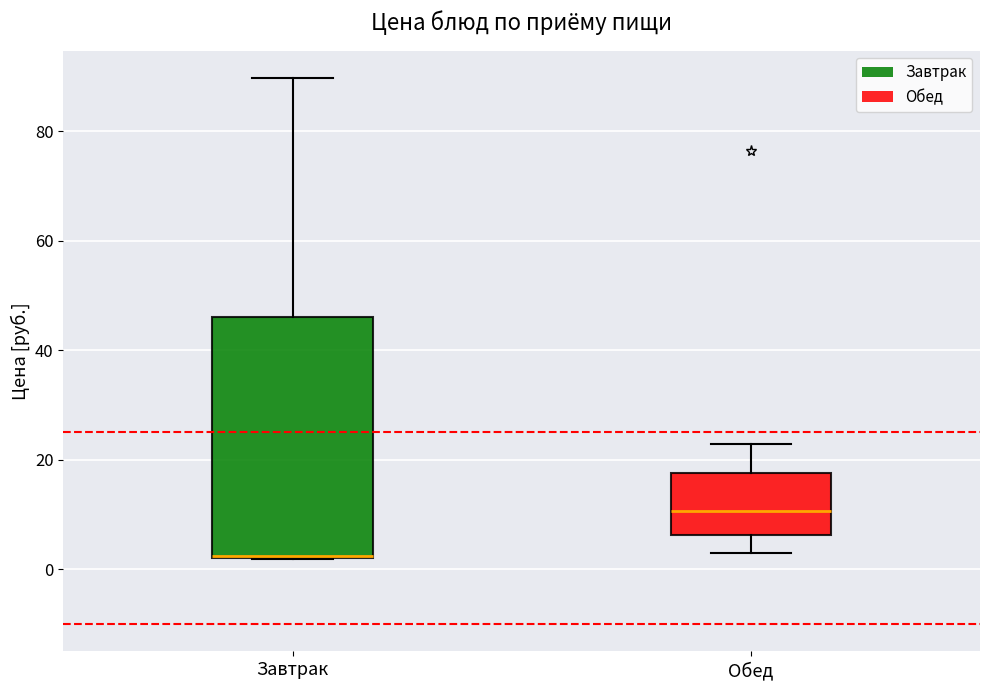

Reading left to right, read every box against the y-axis: the position of its median line, the range the box covers, and the ends of its whiskers. The values are not printed on the chart, so give them approximately, as read against the axis.

Завтрак: median 2 (drawn on the box's lower edge), box 2 to 46, whiskers 2 to 90
Обед: median 10, box 6 to 18, whiskers 4 to 22